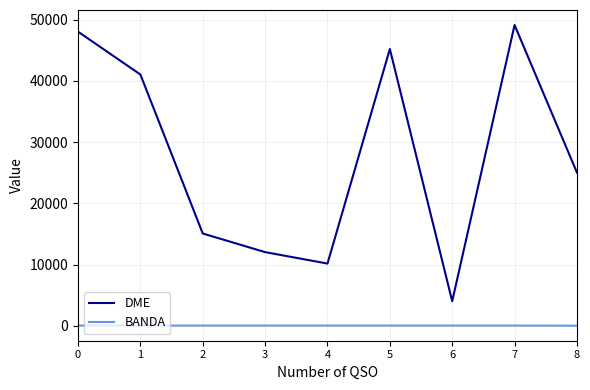

Which series has the widest spread of values?

DME